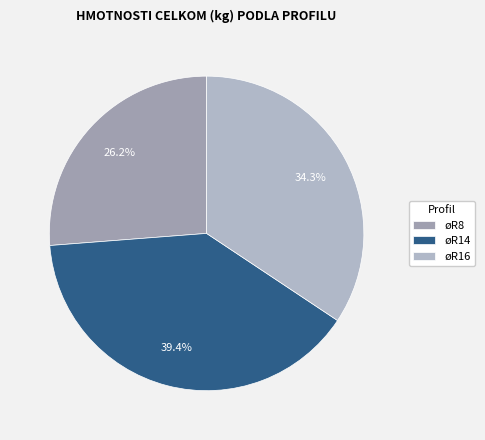

What is the ratio of the value at øR8 to the value at øR16?

0.8